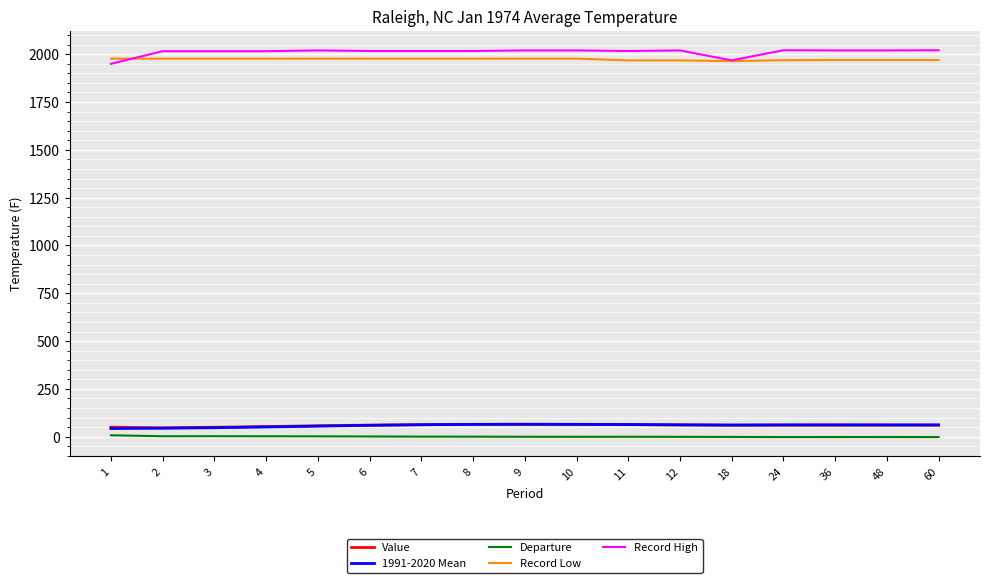

What is the difference between the second highest and minimum values in the Record High series?

71.0